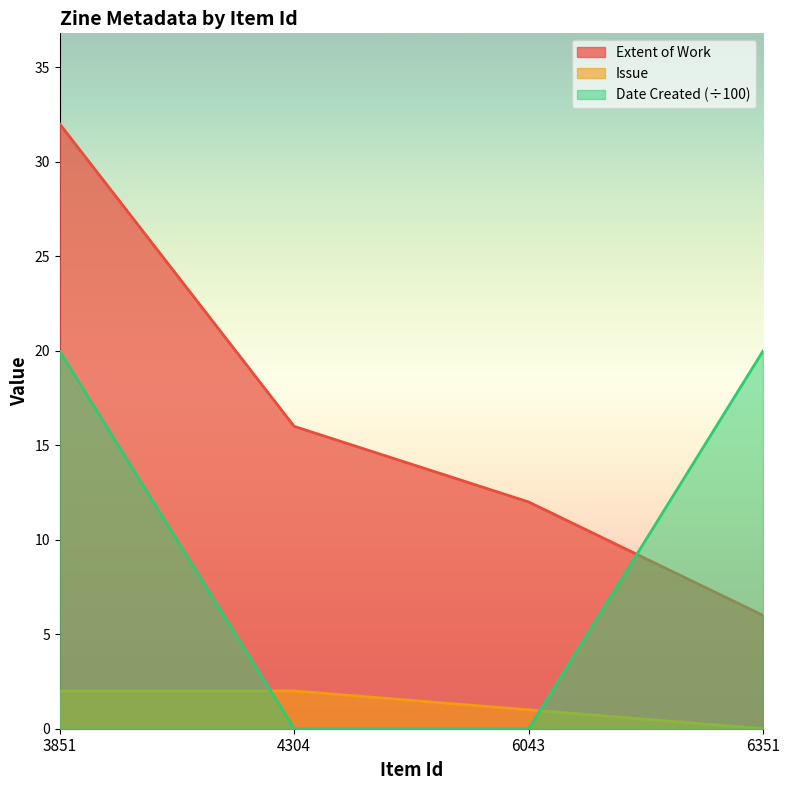

What is the sum of the Issue values at 3851 and 6351?

2.0